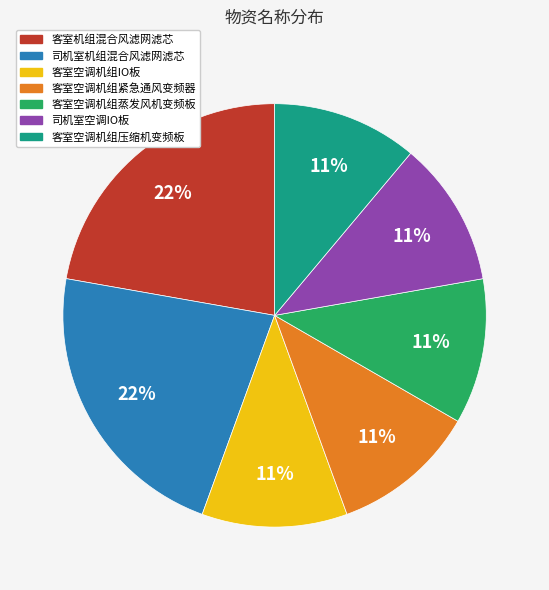

True or false: 客室空调机组蒸发风机变频板 accounts for 24% of the total.

False